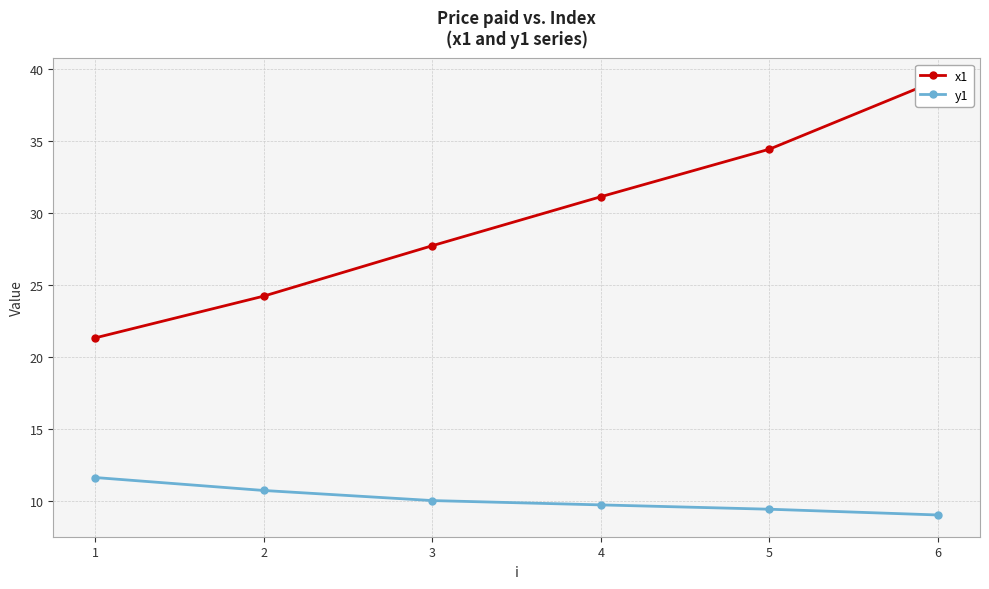

What are all the series names shown in the legend?

x1, y1